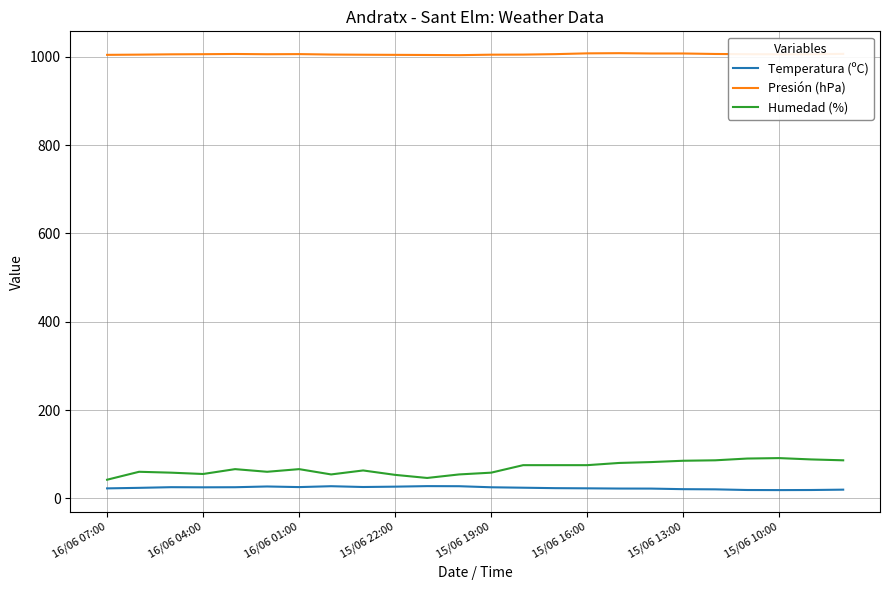

What is the difference between the second highest and minimum values in the Presión (hPa) series?

4.1